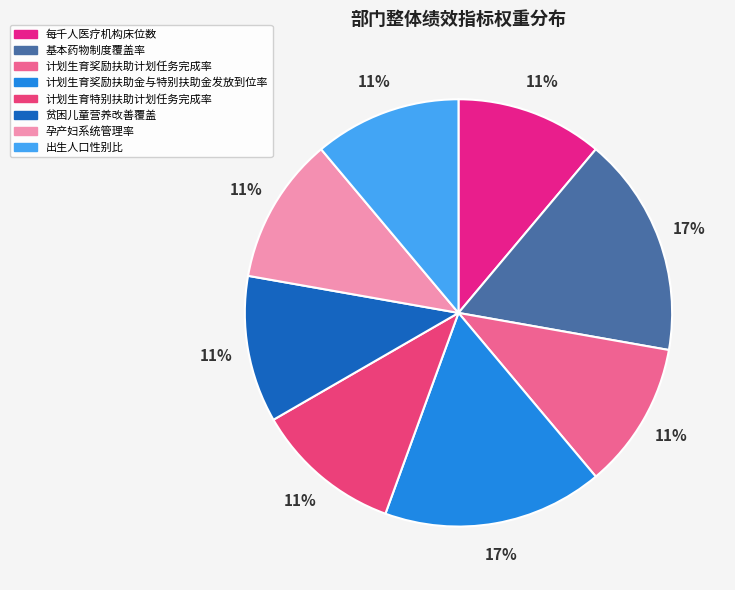

To the nearest percent, what portion does 贫困儿童营养改善覆盖 represent?

11%